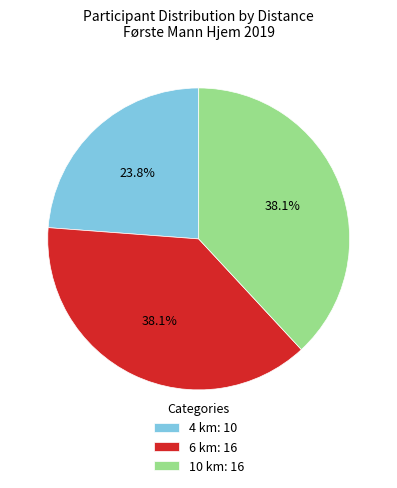

What percentage is the 6 km slice, to the nearest percent?

38%